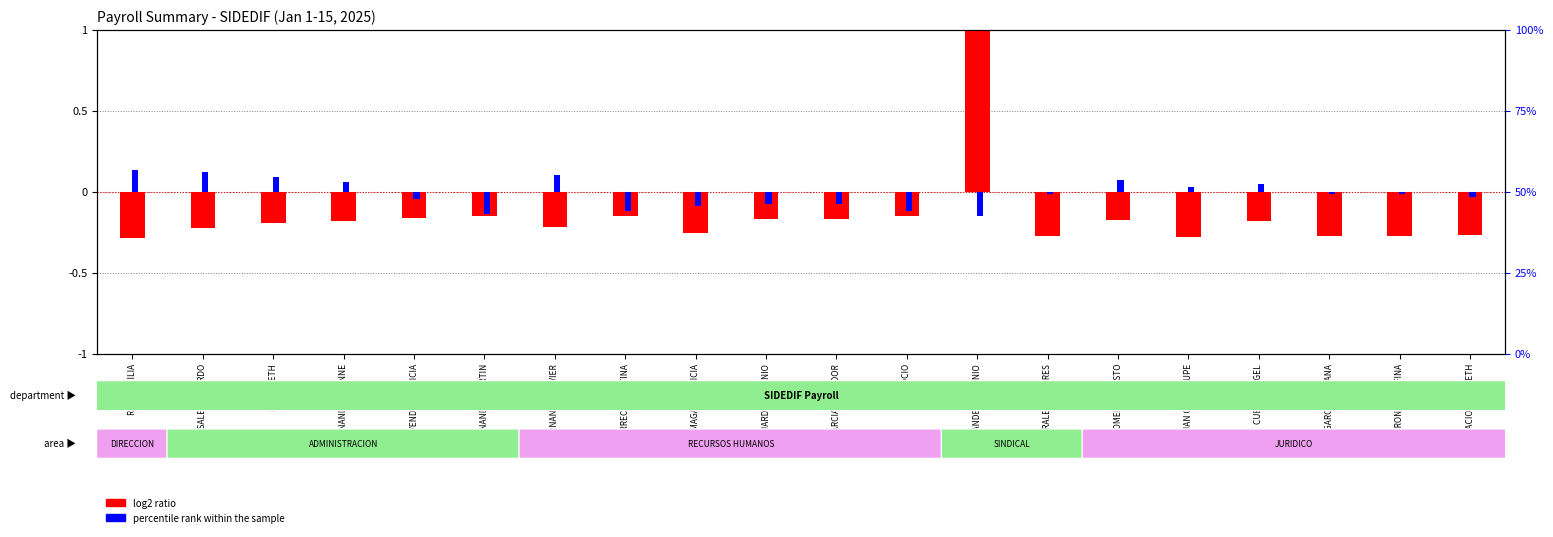

How many groups of bars are there?

20